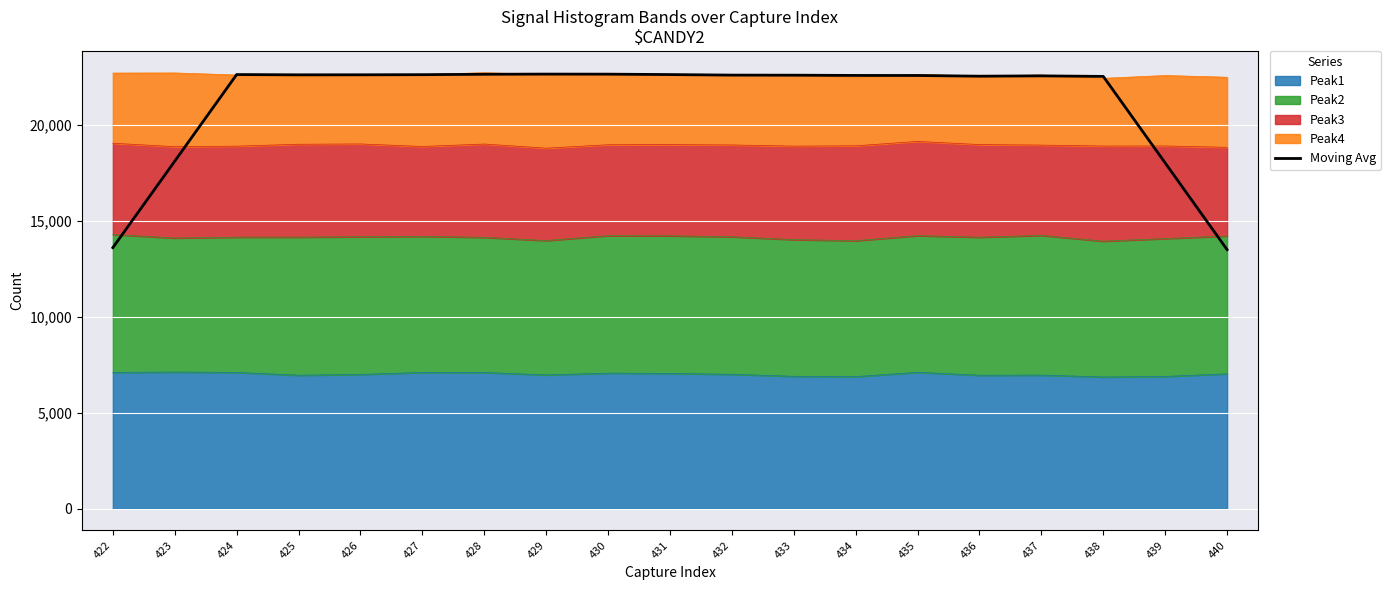

What is the ratio of the value at 429 to the value at 433?

1.0